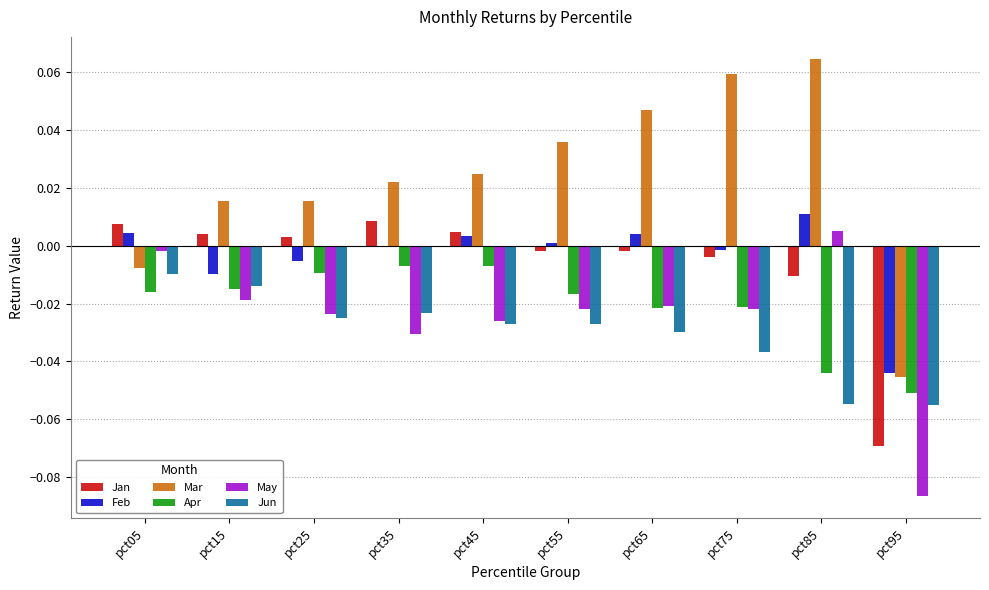

True or false: Jan has a value of 0.0 at pct25.

True